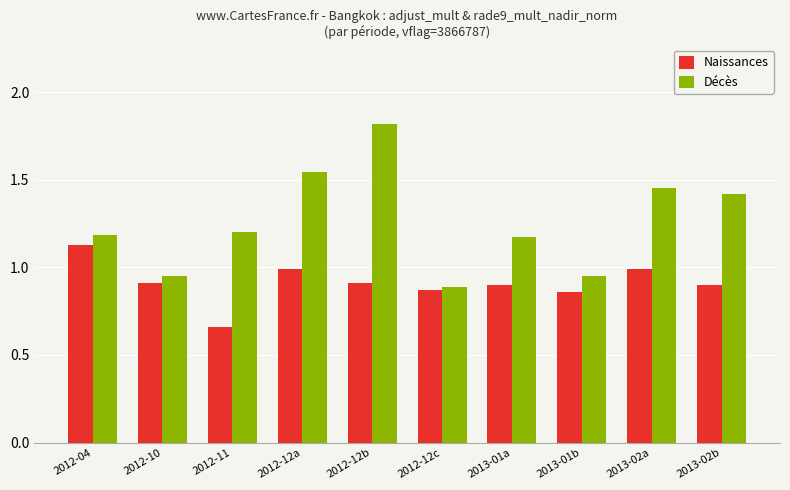

Which category has the highest value in the Naissances series?

2012-04